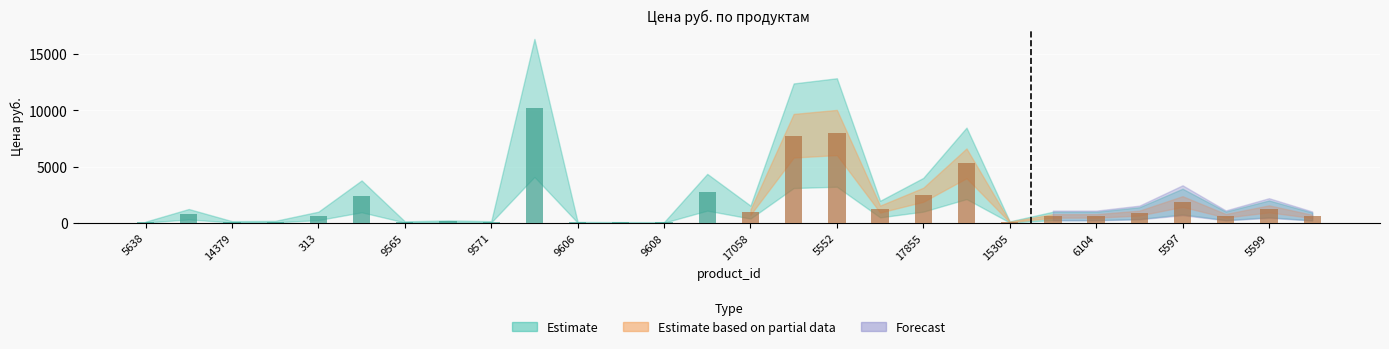

What is the maximum value shown in the chart?

10204.0